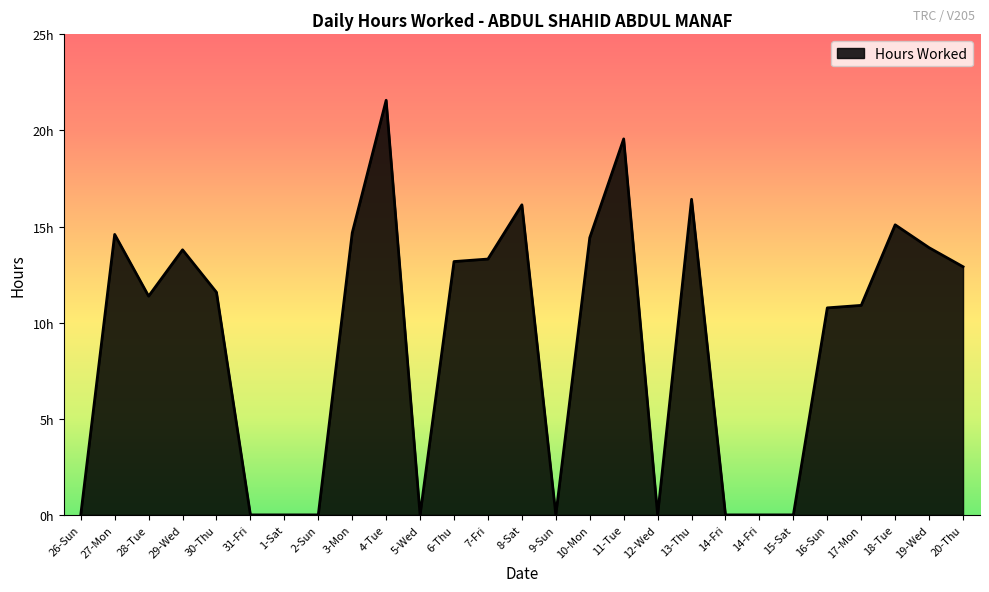

Reading right to left, what are all the values shown in this chart?

12.9	13.9	15.1	10.9	10.8	0.0	0.0	0.0	16.4	0.0	19.6	14.4	0.0	16.1	13.3	13.2	0.0	21.6	14.7	0.0	0.0	0.0	11.6	13.8	11.4	14.6	0.0